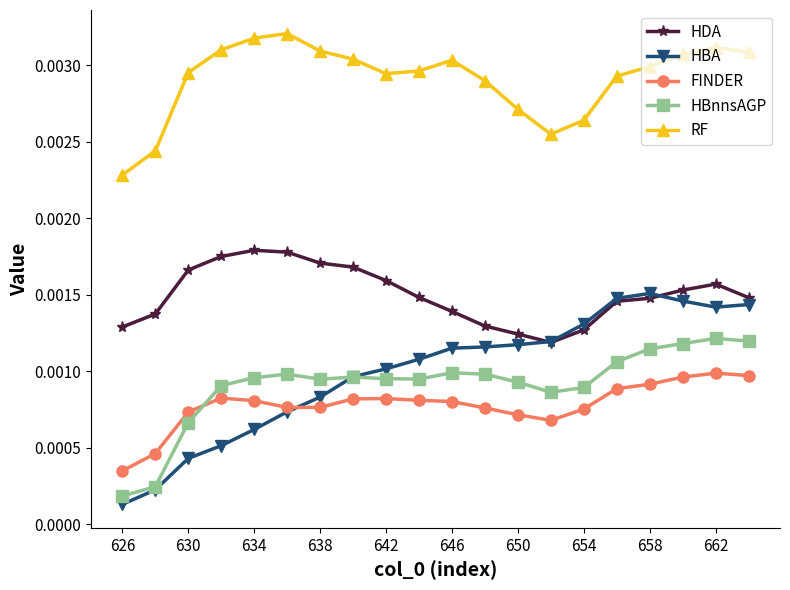

Which series has the largest total across all categories?

RF